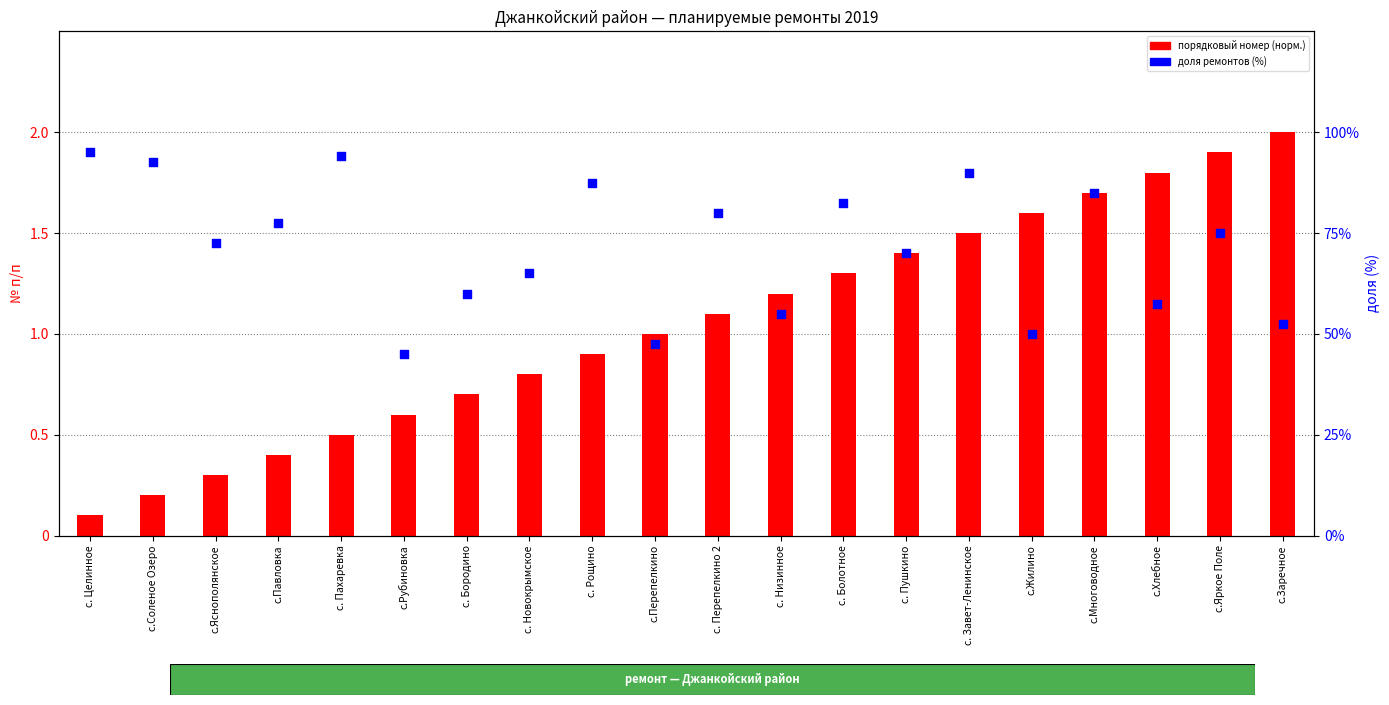

Which series contains the lowest Y value?

порядковый номер (норм.)